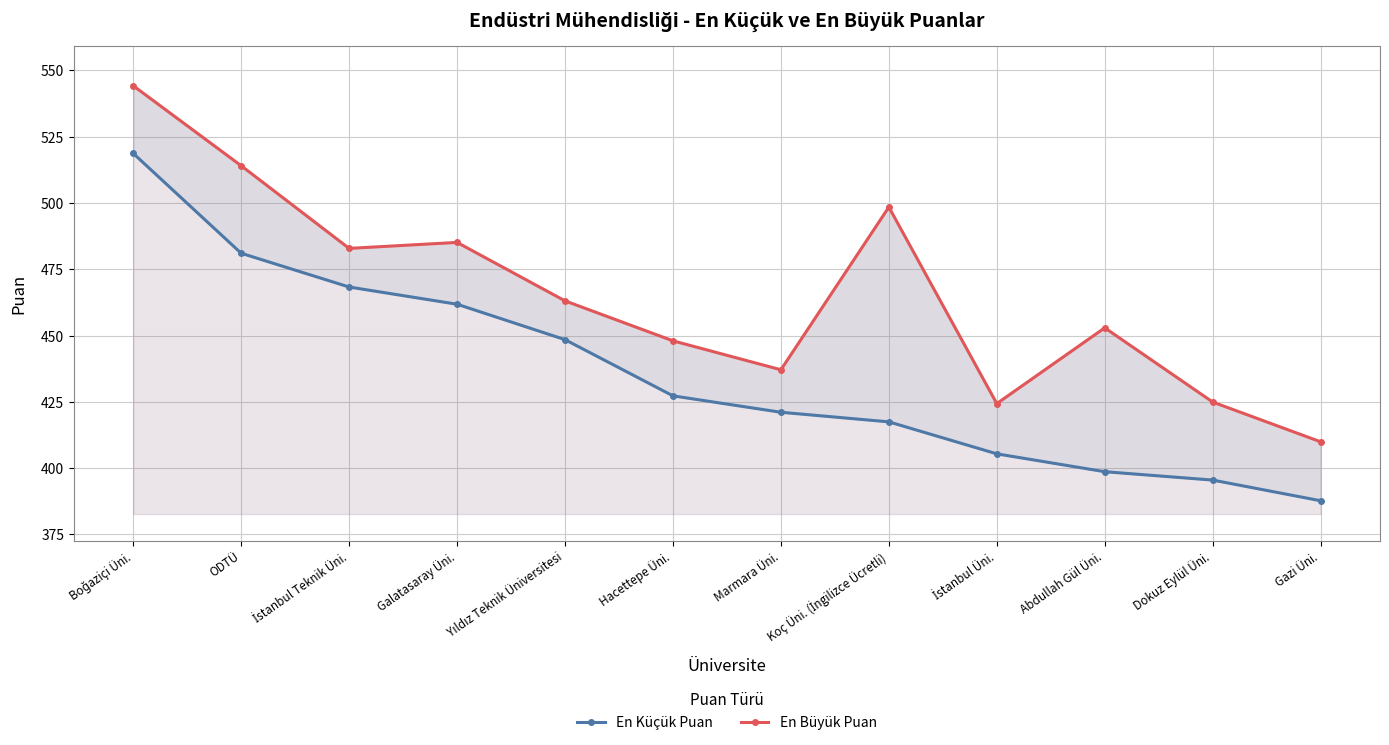

What is the lowest value of the En Küçük Puan series?

387.7